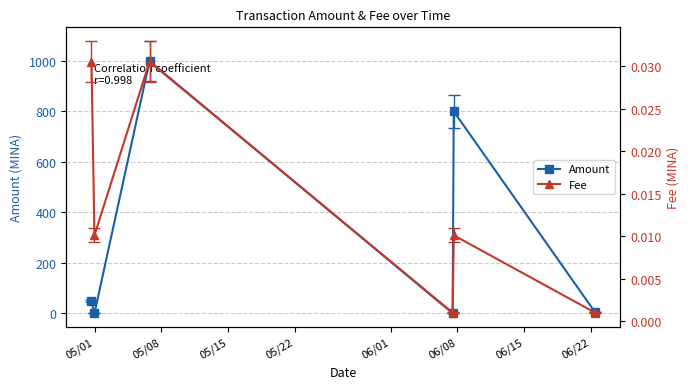

How many lines are shown in the chart?

2